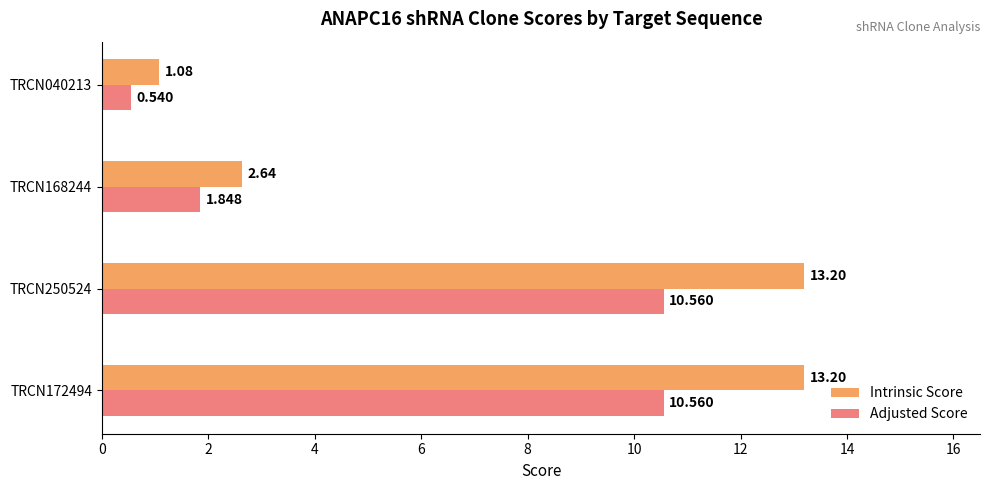

Which series has the largest range (max minus min)?

Intrinsic Score